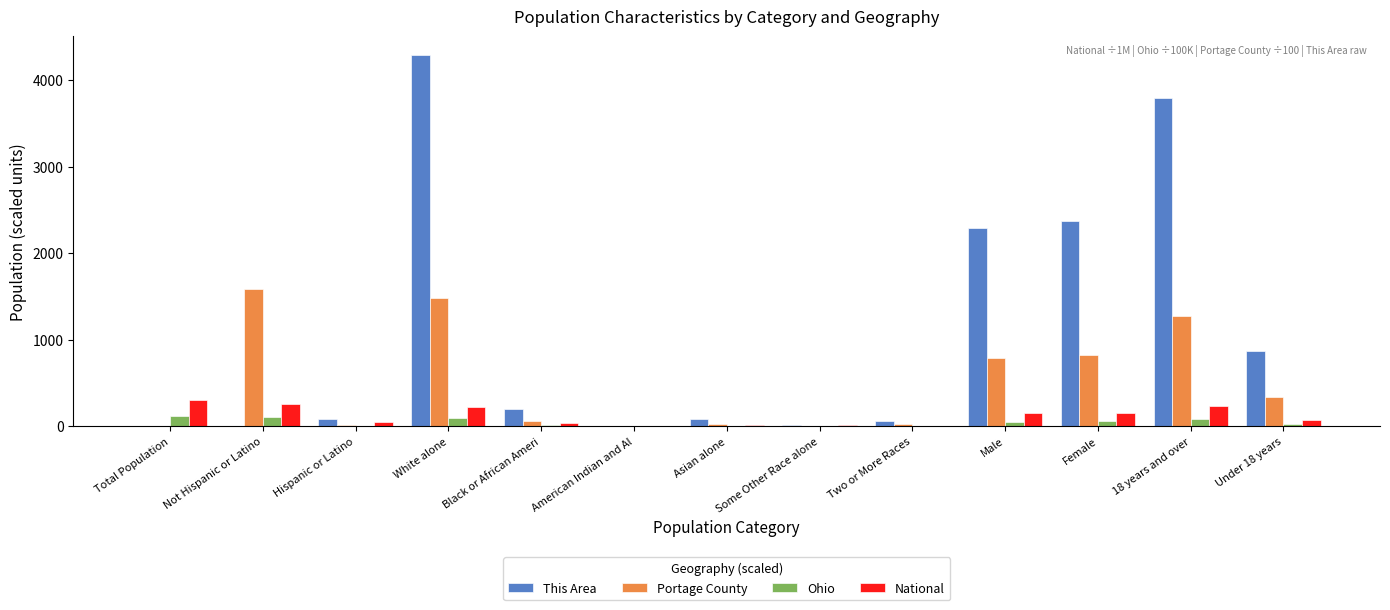

The National series shows 157.0 at Female. True or false?

True